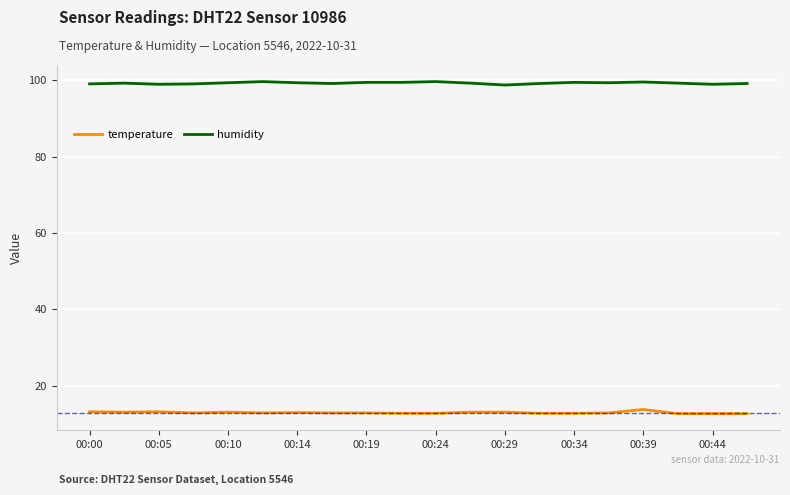

List the series in order of their peak value, lowest first.

temperature, humidity